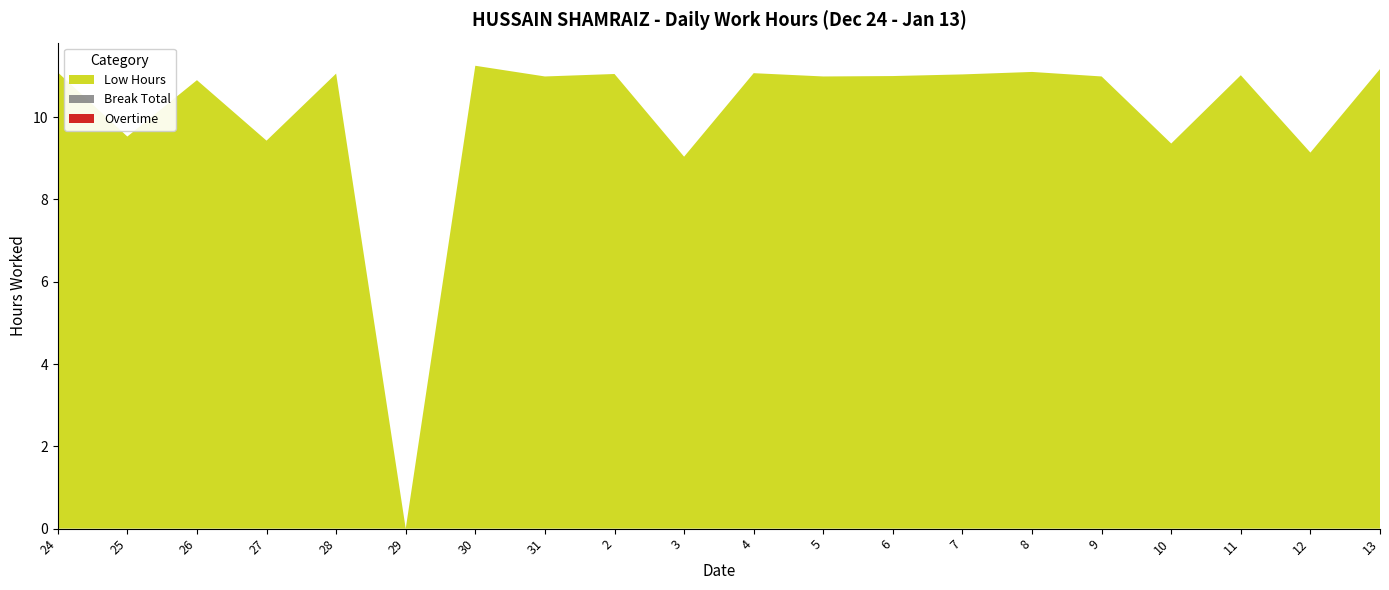

Reading left to right, list all the values displayed in this chart.

Low Hours: 24=11.1	25=9.5	26=10.9	27=9.4	28=11.1	29=0.0	30=11.2	31=11.0	2=11.1	3=9.0	4=11.1	5=11.0	6=11.0	7=11.0	8=11.1	9=11.0	10=9.4	11=11.0	12=9.1	13=11.2
Break Total: 24=0.0	25=0.0	26=0.0	27=0.0	28=0.0	29=0.0	30=0.0	31=0.0	2=0.0	3=0.0	4=0.0	5=0.0	6=0.0	7=0.0	8=0.0	9=0.0	10=0.0	11=0.0	12=0.0	13=0.0
Overtime: 24=0.0	25=0.0	26=0.0	27=0.0	28=0.0	29=0.0	30=0.0	31=0.0	2=0.0	3=0.0	4=0.0	5=0.0	6=0.0	7=0.0	8=0.0	9=0.0	10=0.0	11=0.0	12=0.0	13=0.0